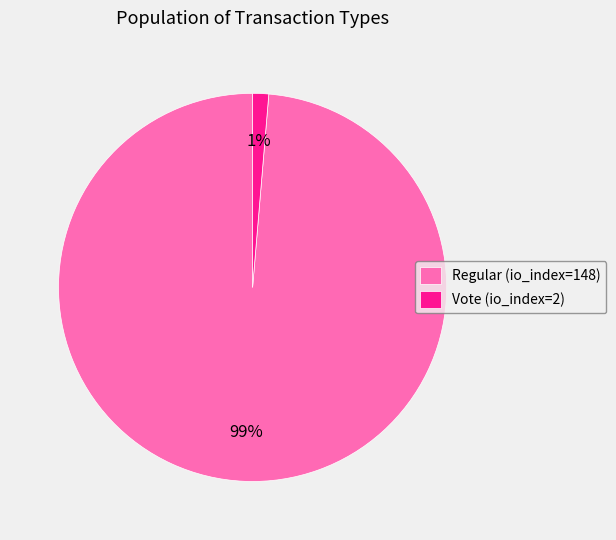

Which category accounts for the majority?

Regular (io_index=148)